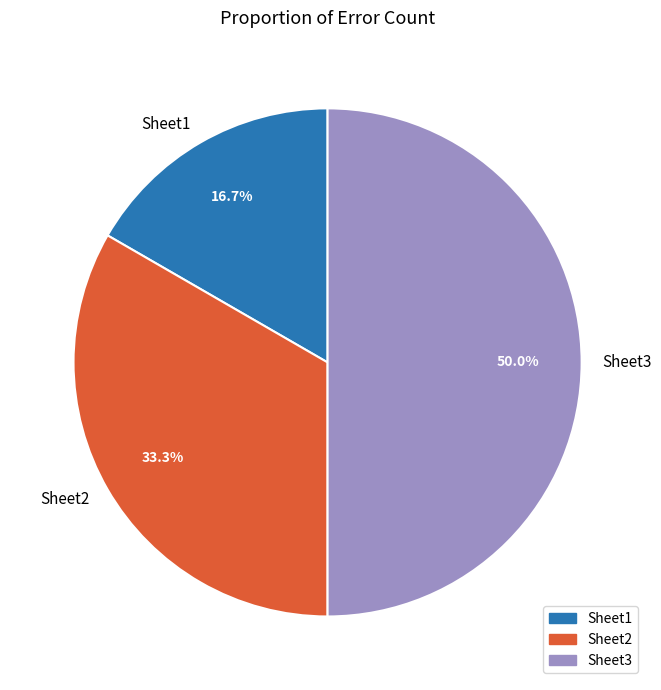

How many slices are in this pie chart?

3